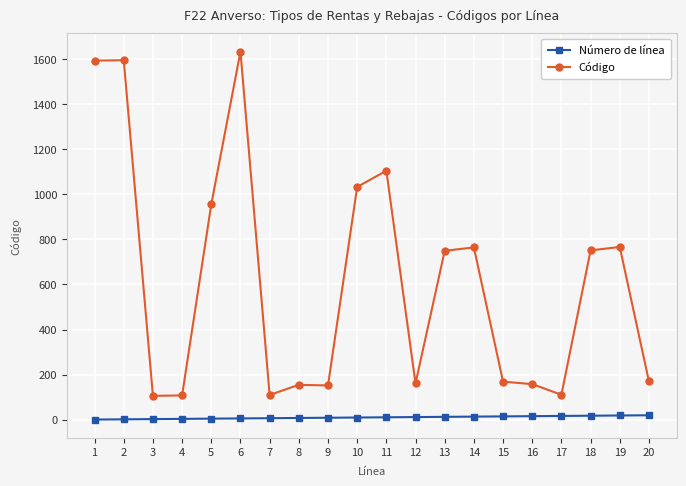

How many data points in Código are less than 749?

10